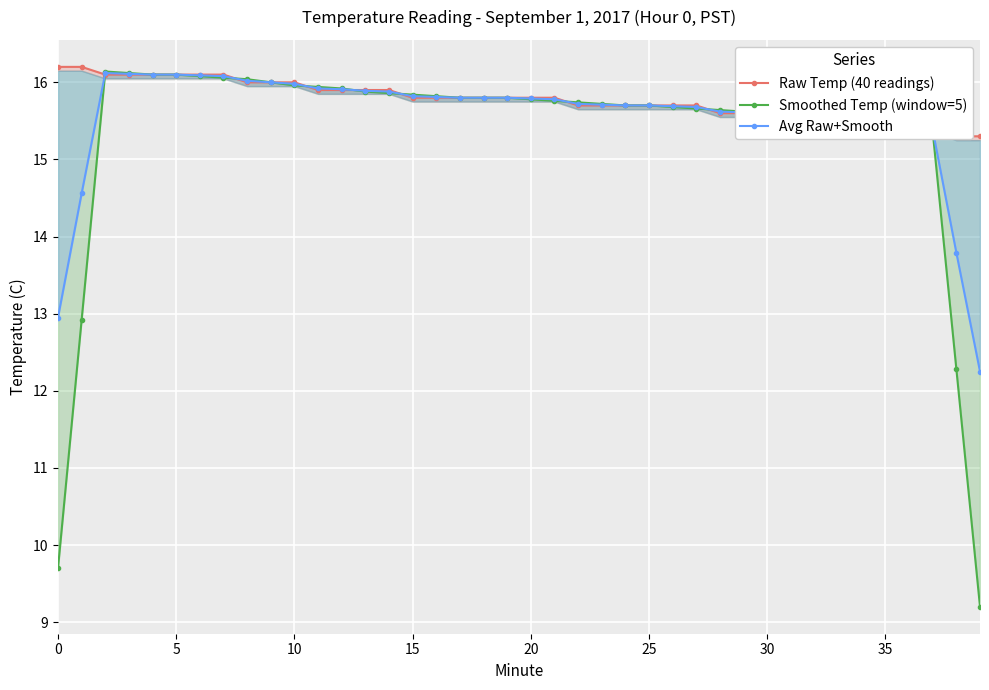

Which label corresponds to the smallest value in the chart?

39